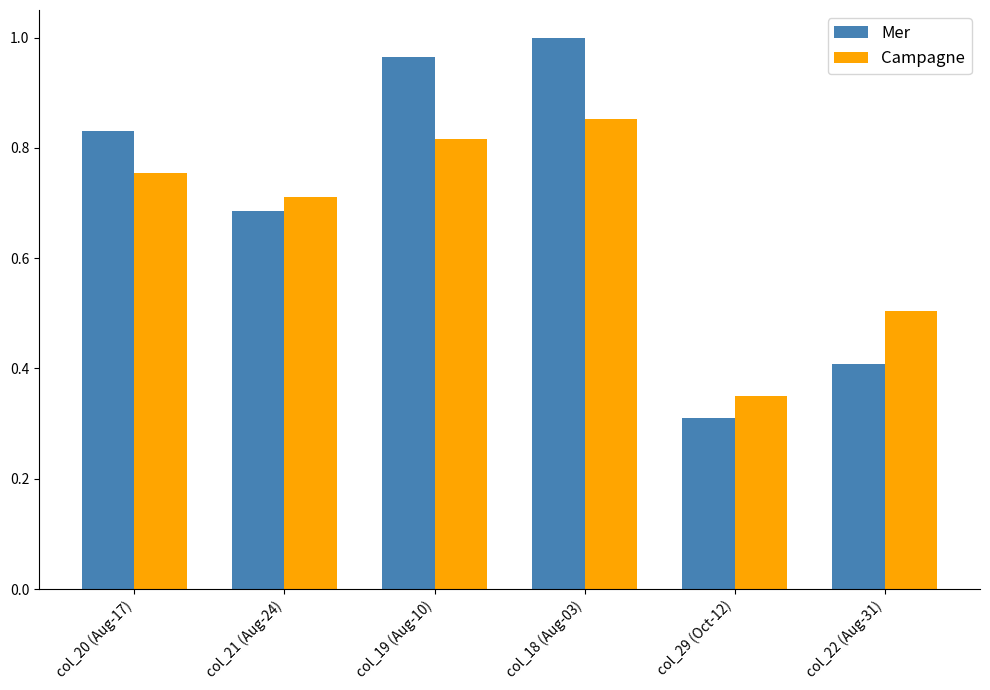

Which series has the largest range (max minus min)?

Mer